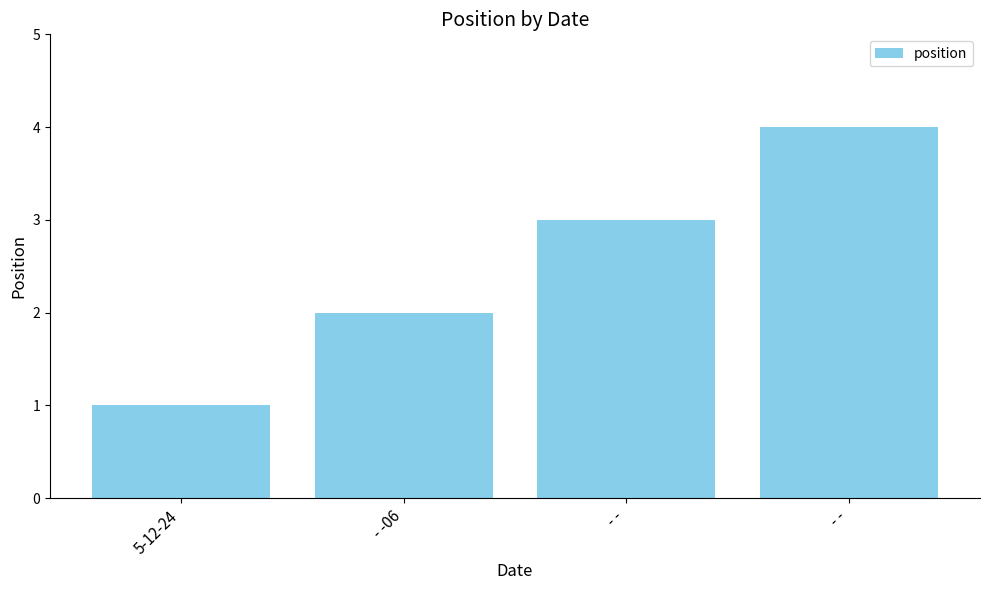

True or false: the data shows 2 at 5-12-24.

False